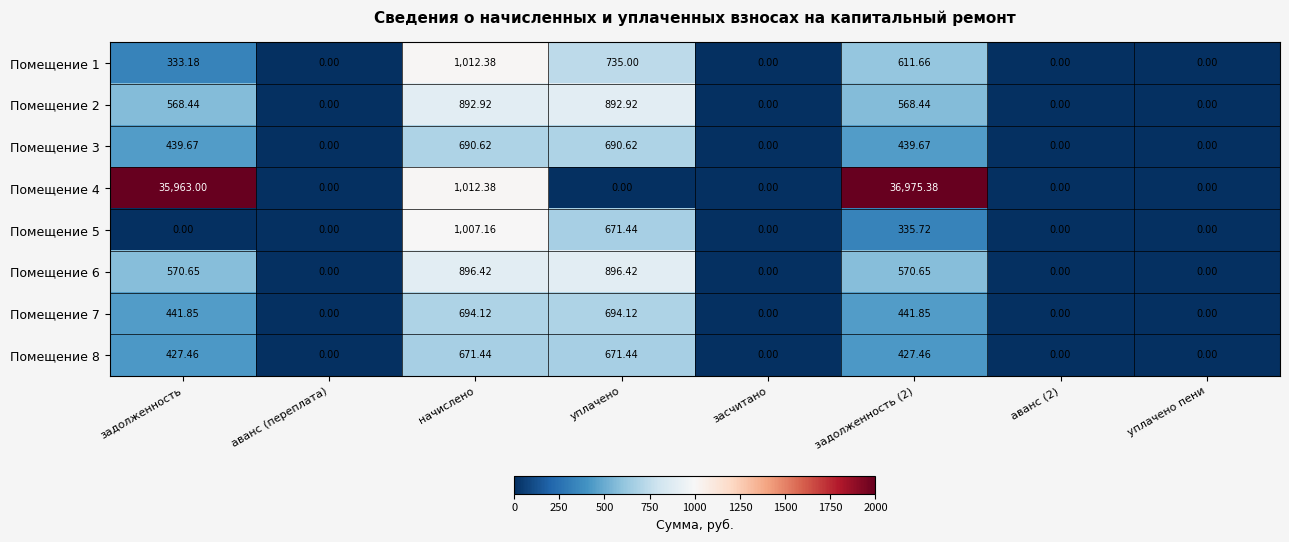

Is the value of Помещение 7 at уплачено greater than the value of Помещение 1 at задолженность?

Yes